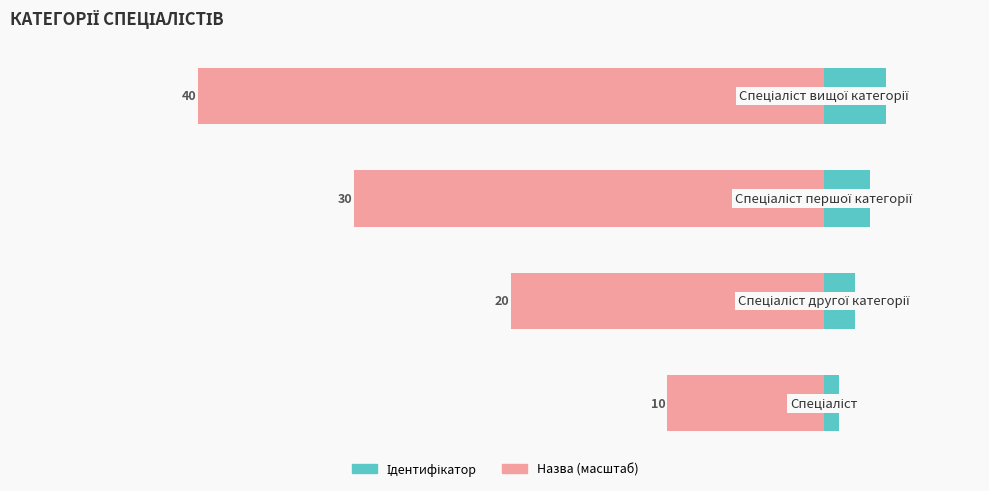

What is the approximate value of Назва (масштаб) at 3, to the nearest 10?

-40